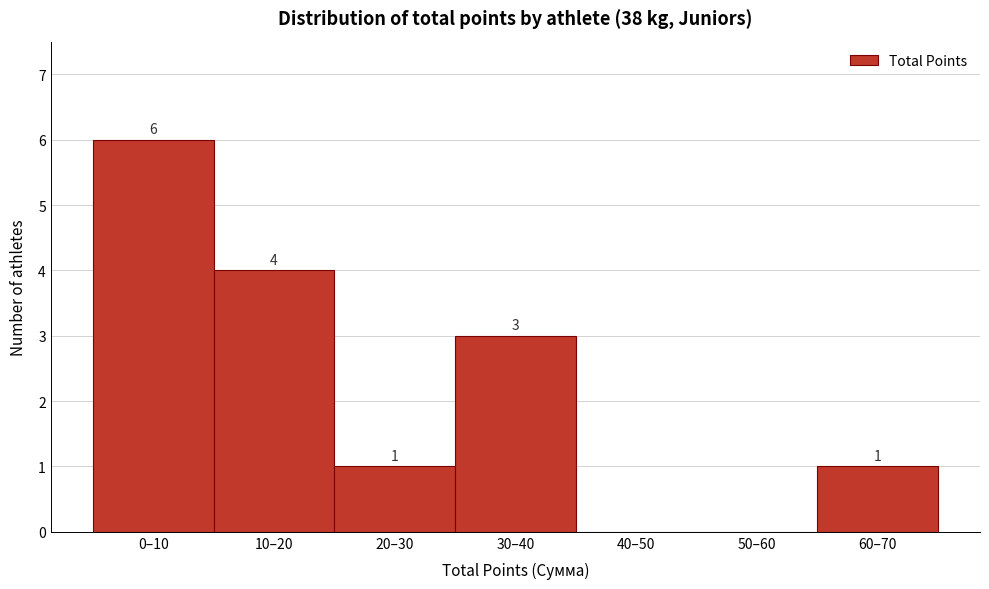

Reading right to left, transcribe all the data shown in this chart.

60–70=1	50–60=0	40–50=0	30–40=3	20–30=1	10–20=4	0–10=6